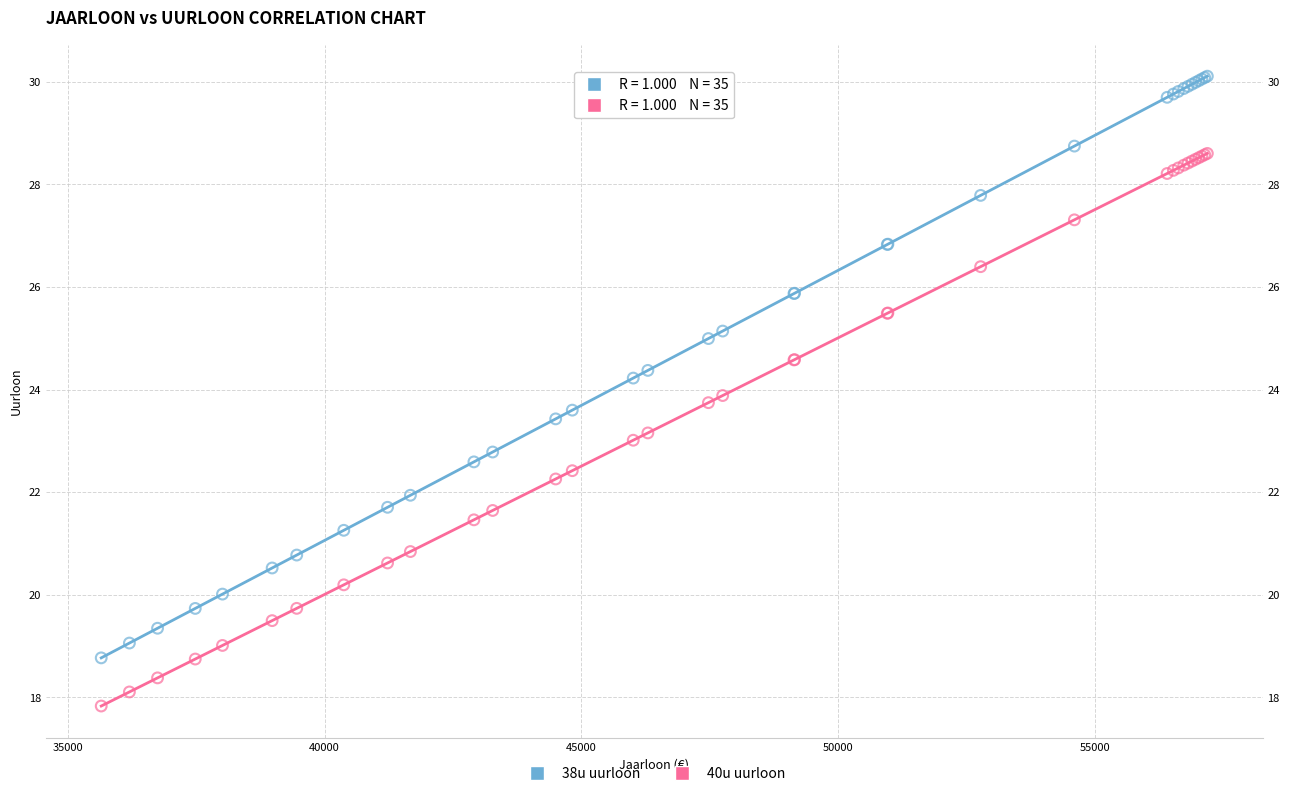

Which series contains the lowest Y value?

40u uurloon